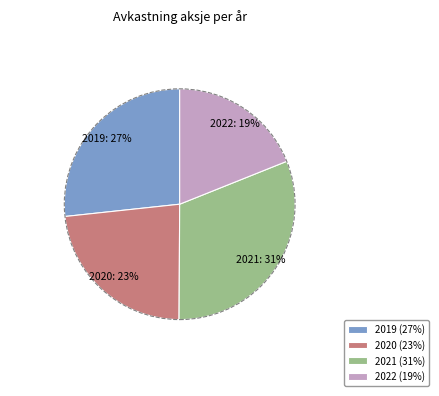

How many slices are in this pie chart?

4